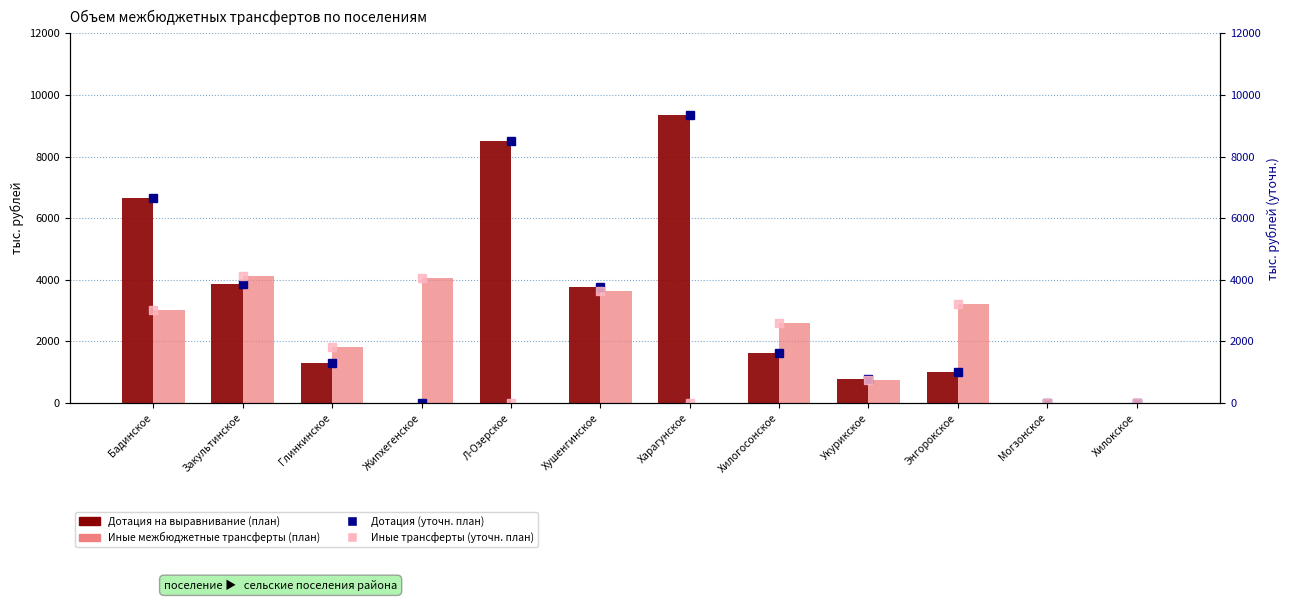

What is the label of the 6th bar from the right?

Харагунское